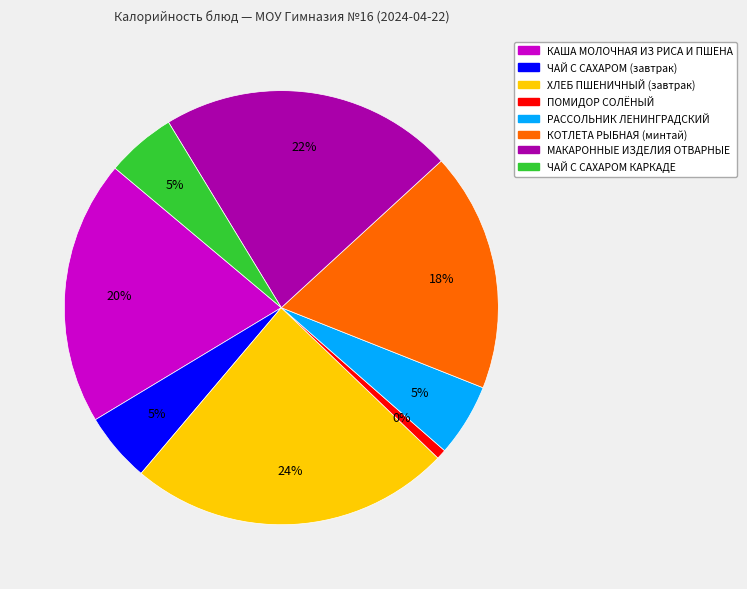

Is the sum of КАША МОЛОЧНАЯ ИЗ РИСА И ПШЕНА and РАССОЛЬНИК ЛЕНИНГРАДСКИЙ greater than half?

No